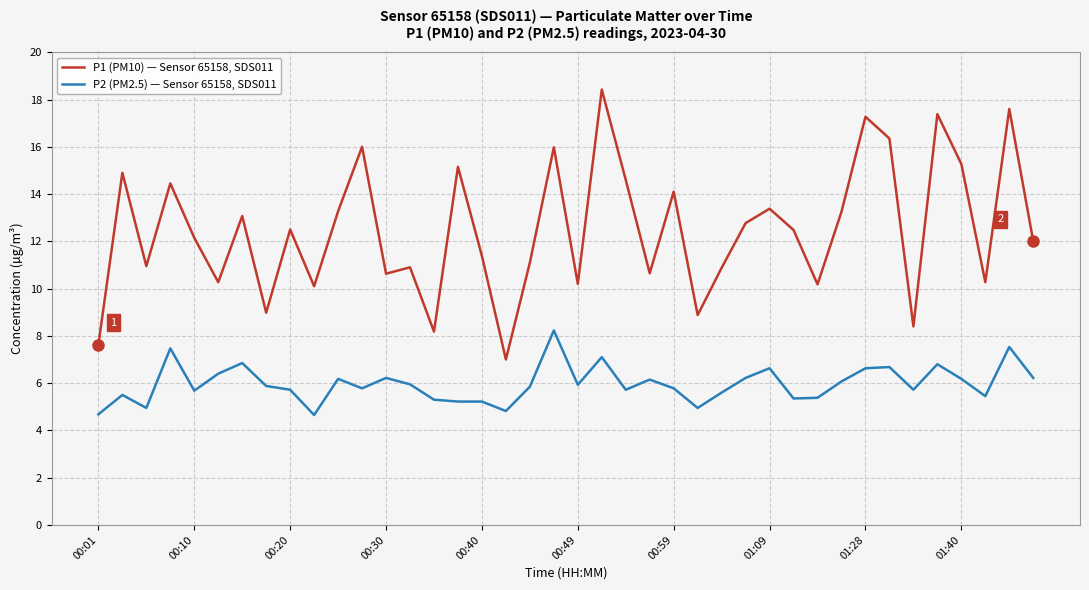

True or false: P1 (PM10) — Sensor 65158, SDS011 and P2 (PM2.5) — Sensor 65158, SDS011 intersect in this chart.

False